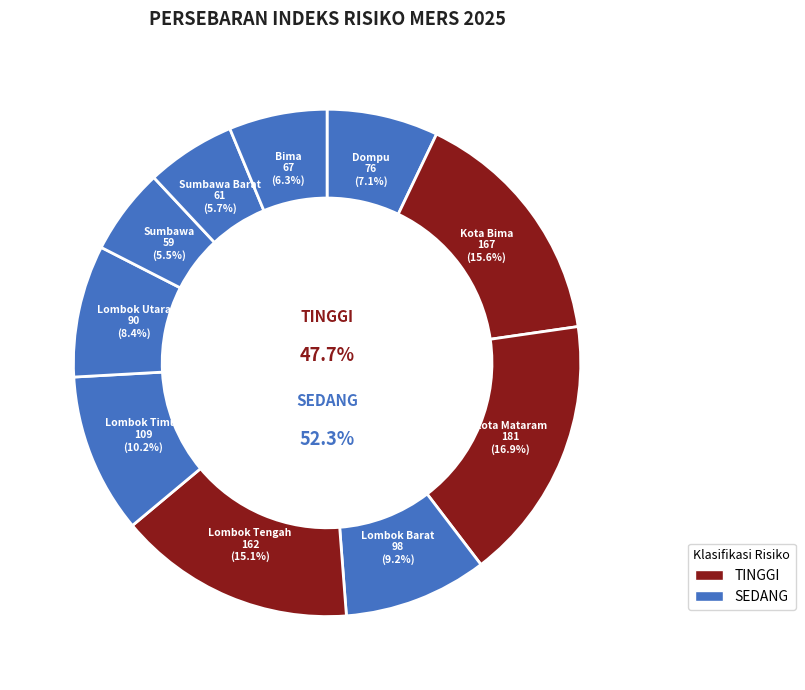

How many segments does this pie chart have?

10